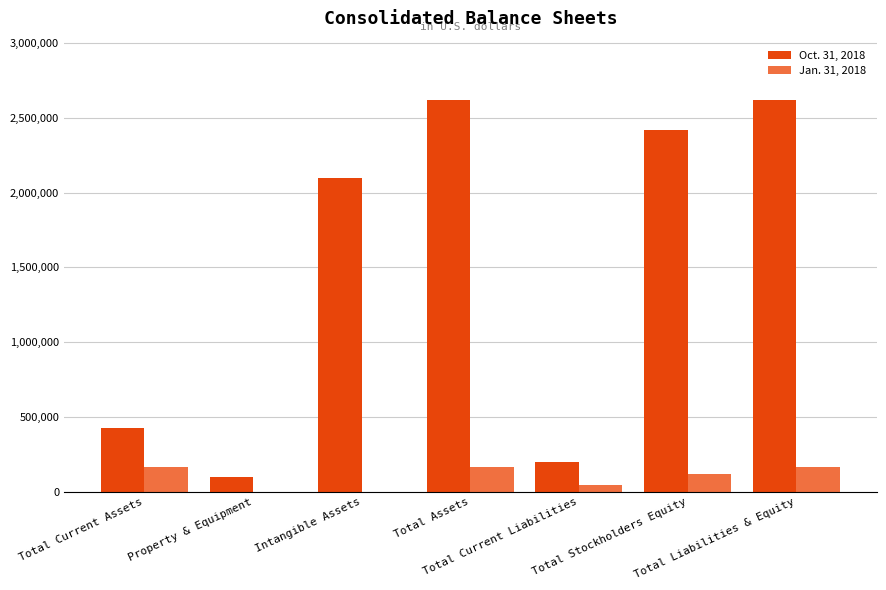

Which series has the largest total across all categories?

Oct. 31, 2018